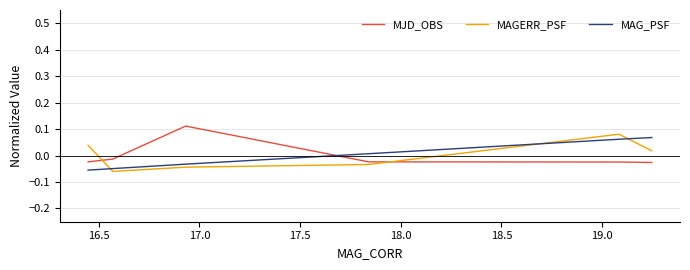

Count the number of data series in this chart.

3